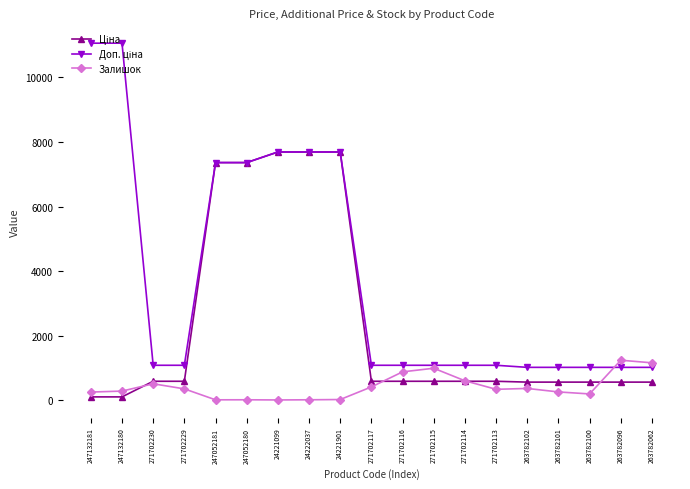

At how many categories does at least one series exceed 8587?

2